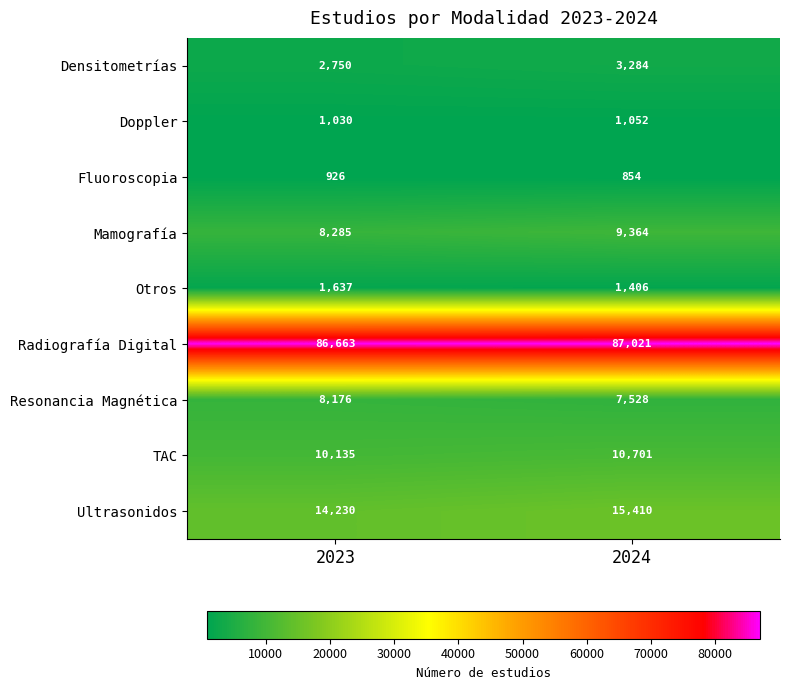

What is the total value across all series at 2024?

136620